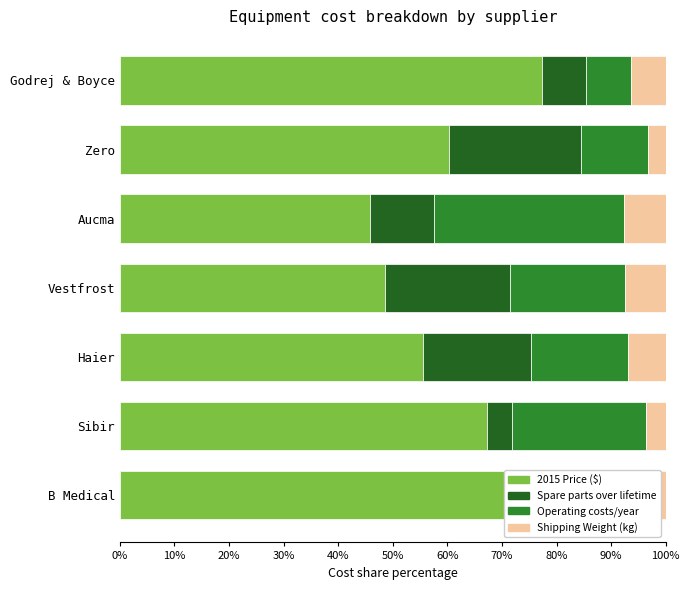

Rank the series at Vestfrost from highest to lowest value.

2015 Price ($), Spare parts over lifetime, Operating costs/year, Shipping Weight (kg)